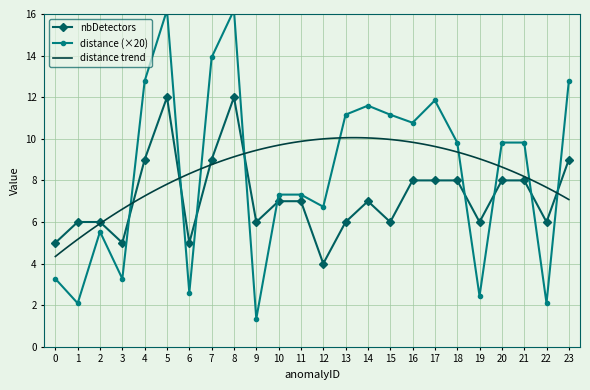

At how many categories does at least one series exceed 12?

5